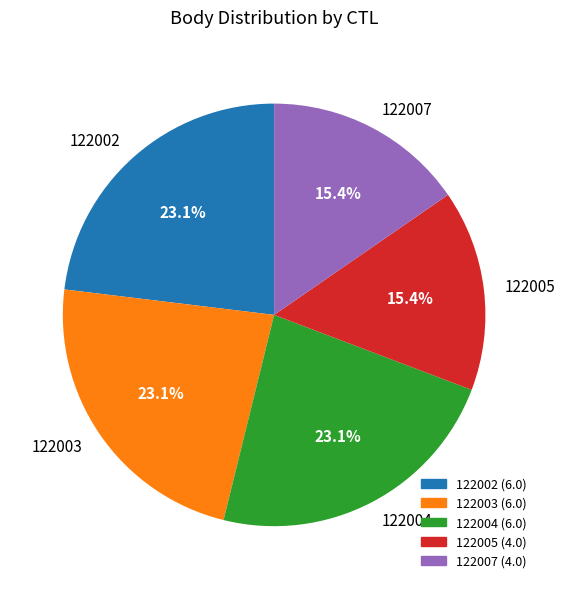

What percentage is the 122003 slice, to the nearest percent?

23%